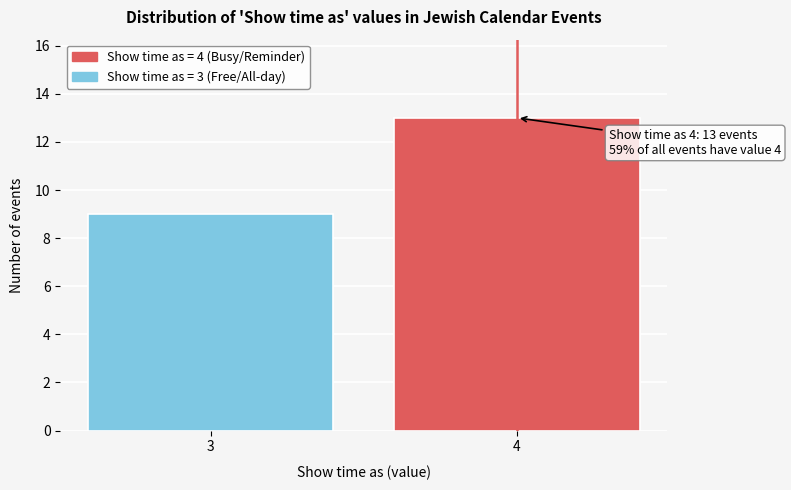

Reading right to left, extract all data points from this chart.

13	9